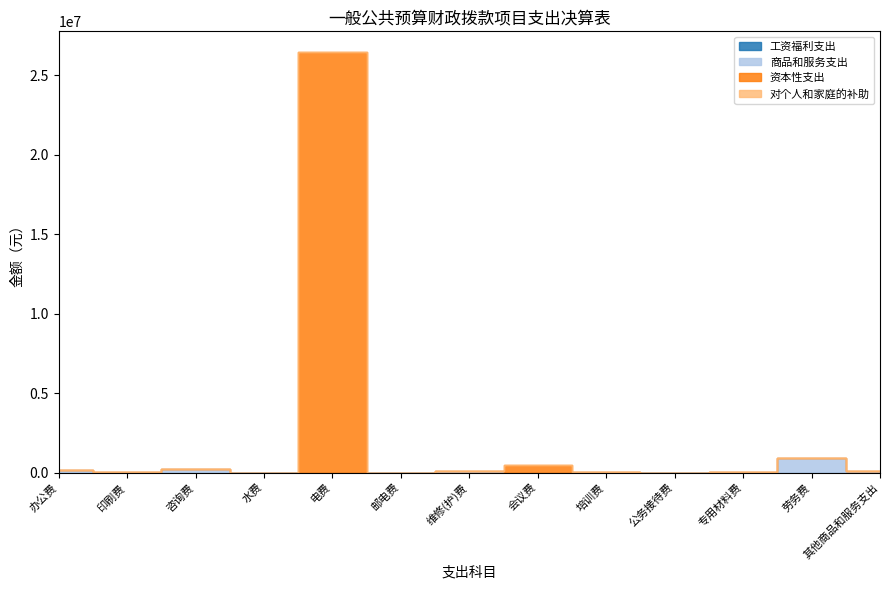

At which category is the sum across all series the highest?

电费